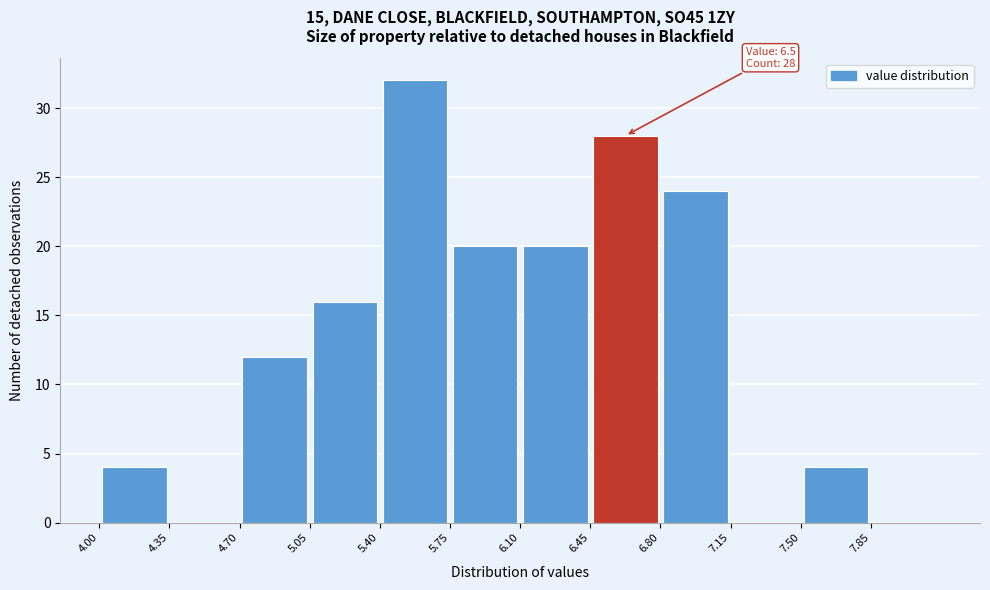

Over which range of the x-axis is the bar tallest?

5.40 to 5.75